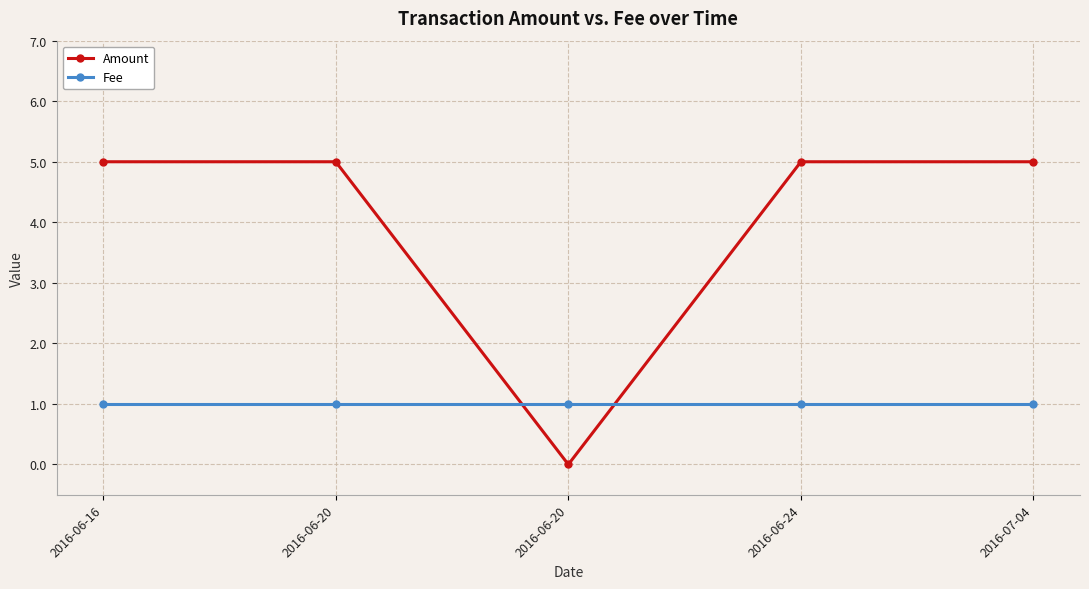

Count the number of categories in the chart.

5